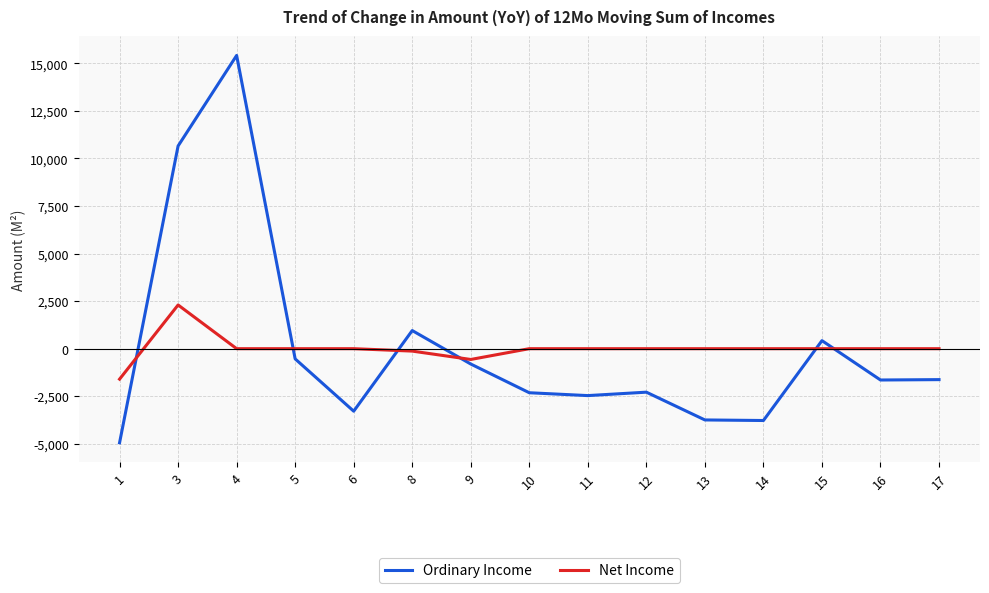

How many interior local peaks does the Ordinary Income series have?

4